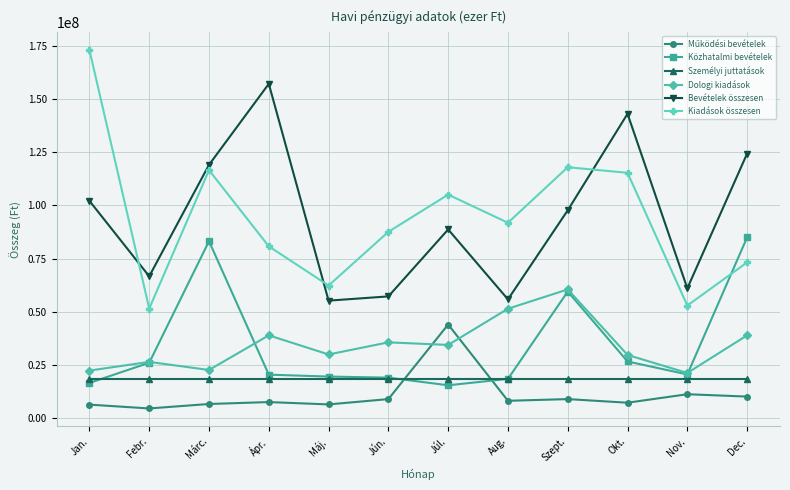

At how many categories does at least one series exceed 93271960?

7